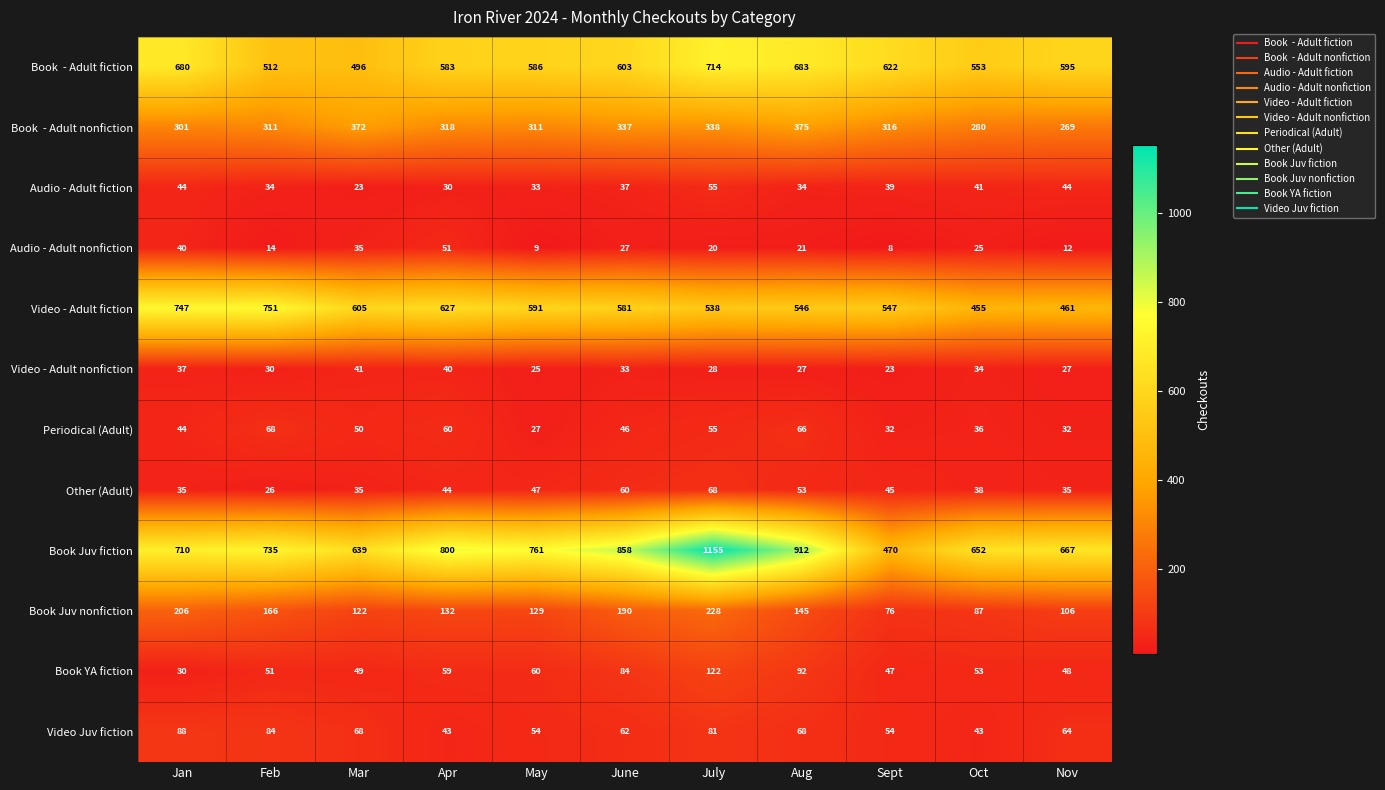

At which category does the chart reach its minimum across all series?

Sept